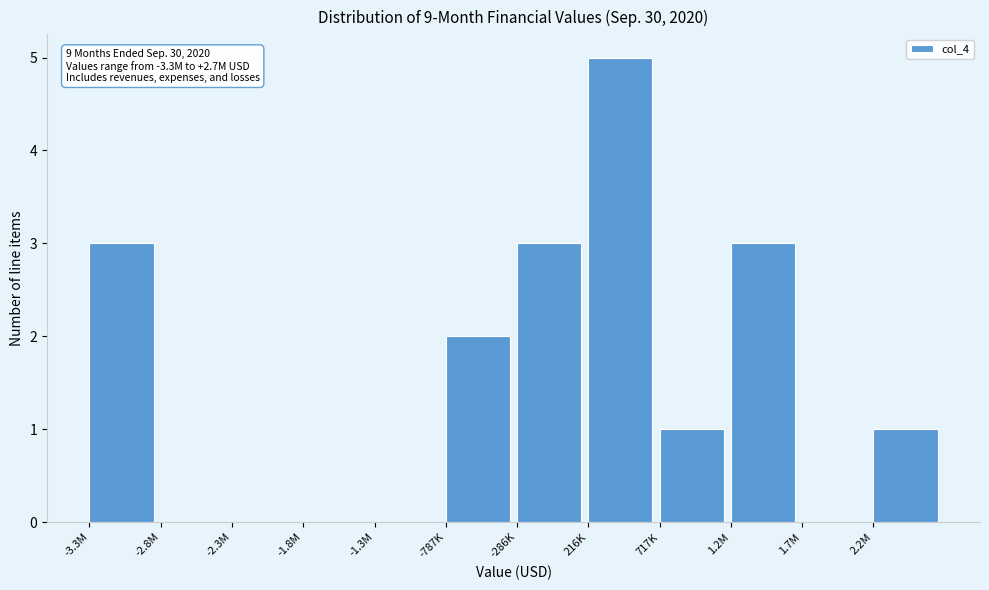

Reading left to right, list all the values displayed in this chart.

-3.3M=3	-2.8M=0	-2.3M=0	-1.8M=0	-1.3M=0	-787K=2	-286K=3	216K=5	717K=1	1.2M=3	1.7M=0	2.2M=1